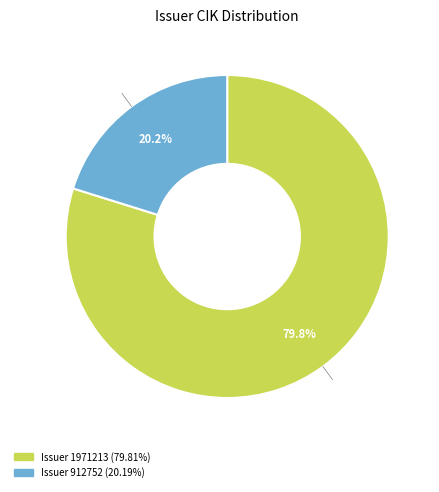

Does any single category account for the majority?

Yes